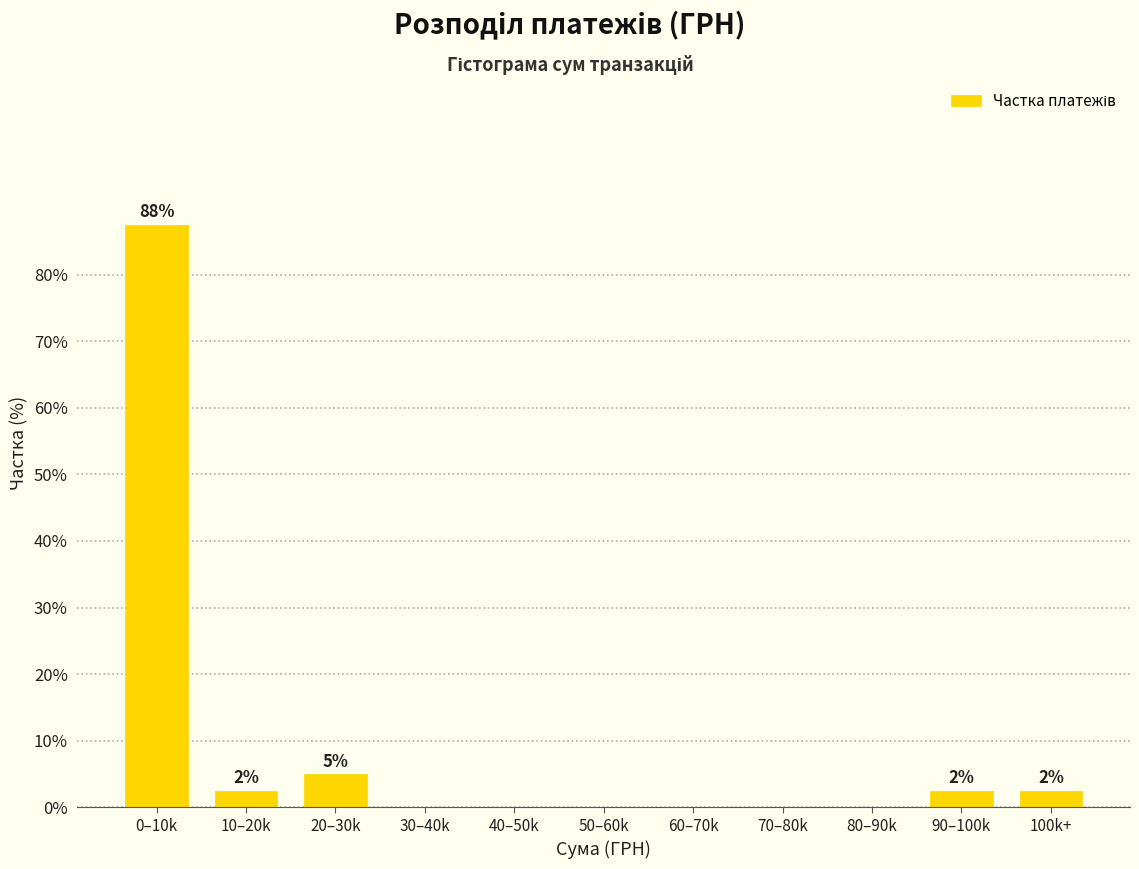

Reading right to left, what are all the values shown in this chart?

100k+=2.5	90–100k=2.5	80–90k=0.0	70–80k=0.0	60–70k=0.0	50–60k=0.0	40–50k=0.0	30–40k=0.0	20–30k=5.0	10–20k=2.5	0–10k=87.5